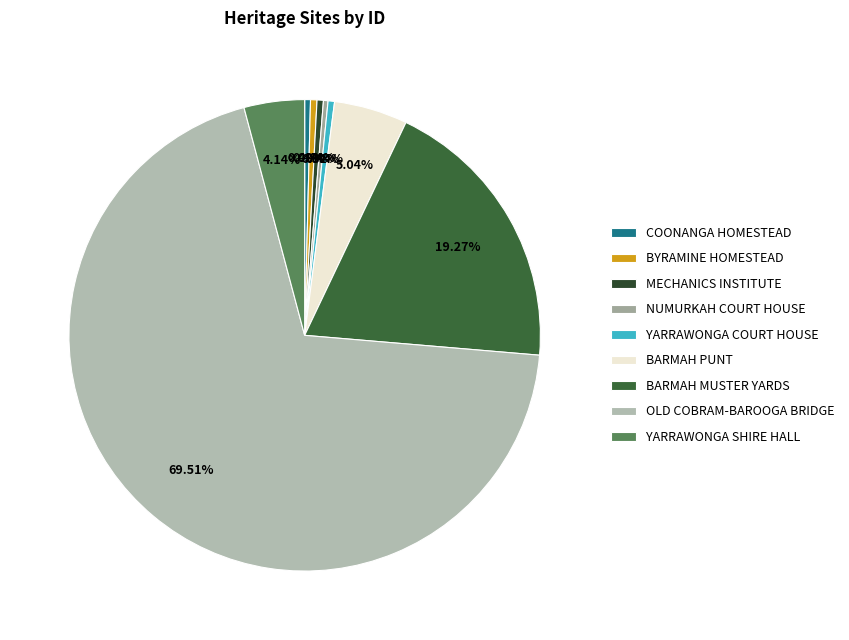

Is it true that YARRAWONGA SHIRE HALL is 4% of the pie?

True